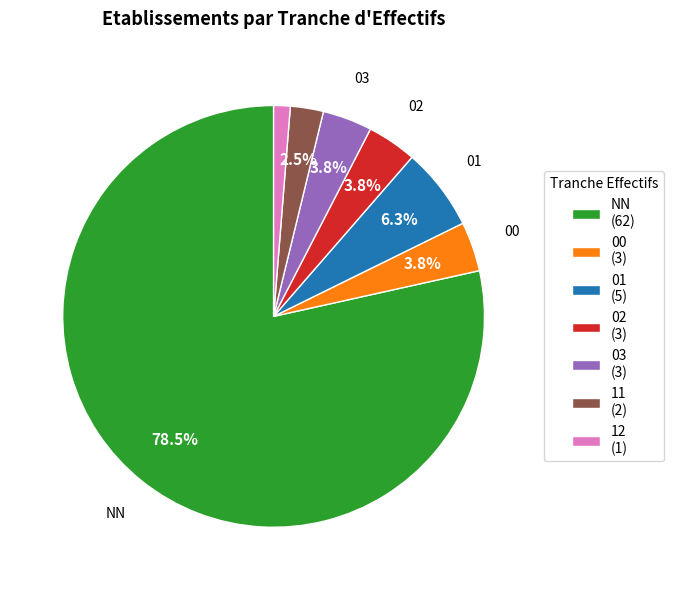

Is NN (62) the majority of the pie?

Yes